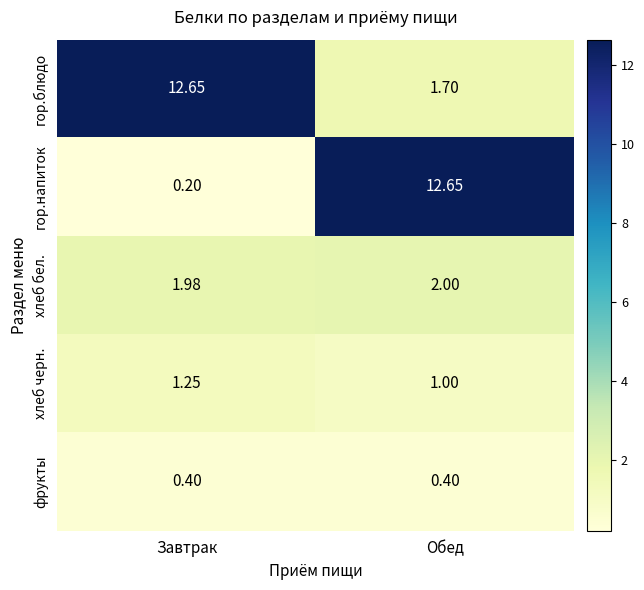

Which series has the widest spread of values?

гор.напиток